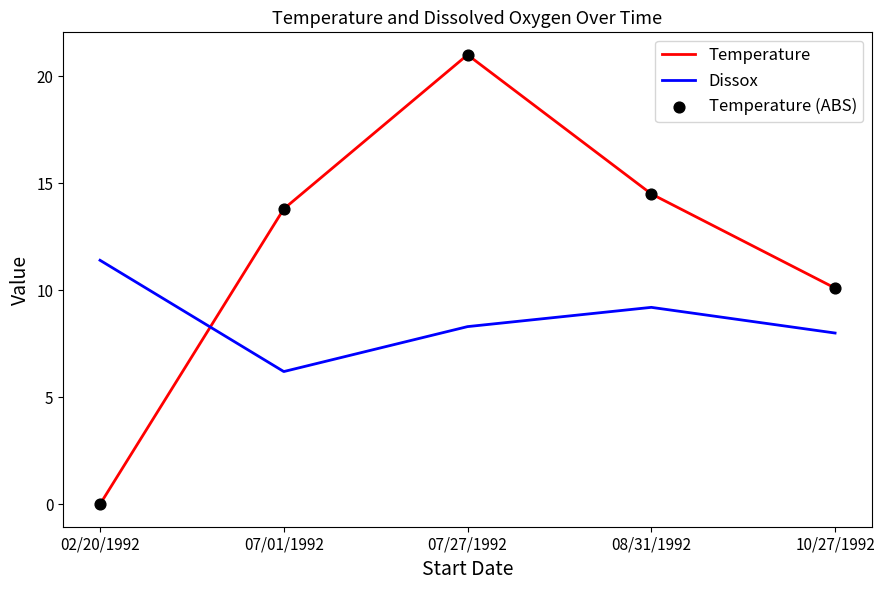

Between 08/31/1992 and 10/27/1992, which series saw the biggest shift?

Temperature